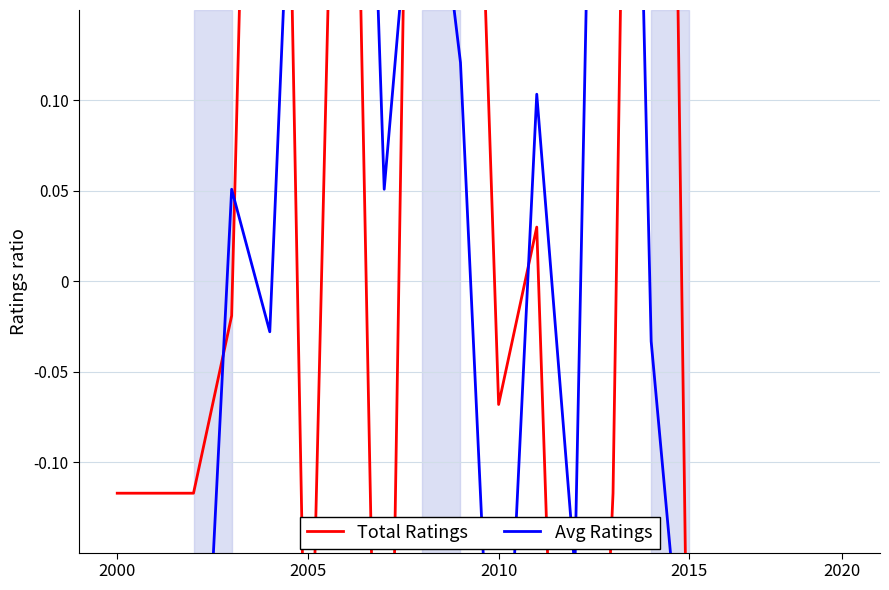

Rank the series by their average value, from lowest to highest.

Total Ratings, Avg Ratings